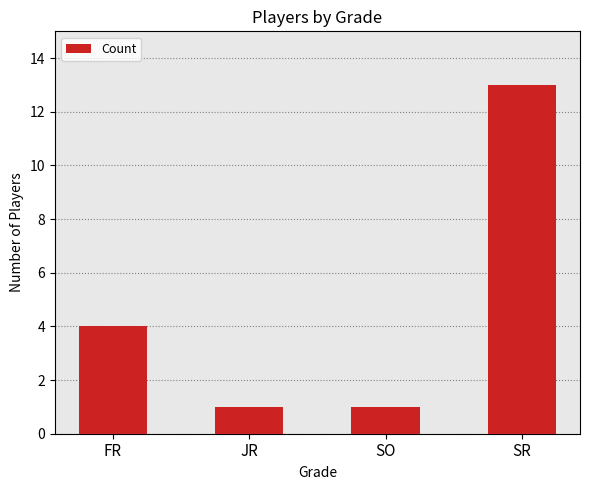

What is the approximate value at SR?

13